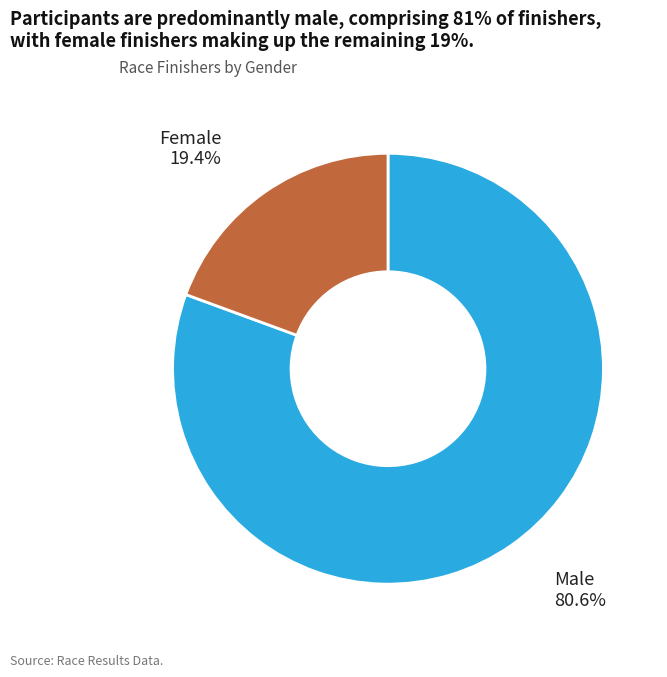

Count the number of slices in the pie.

2